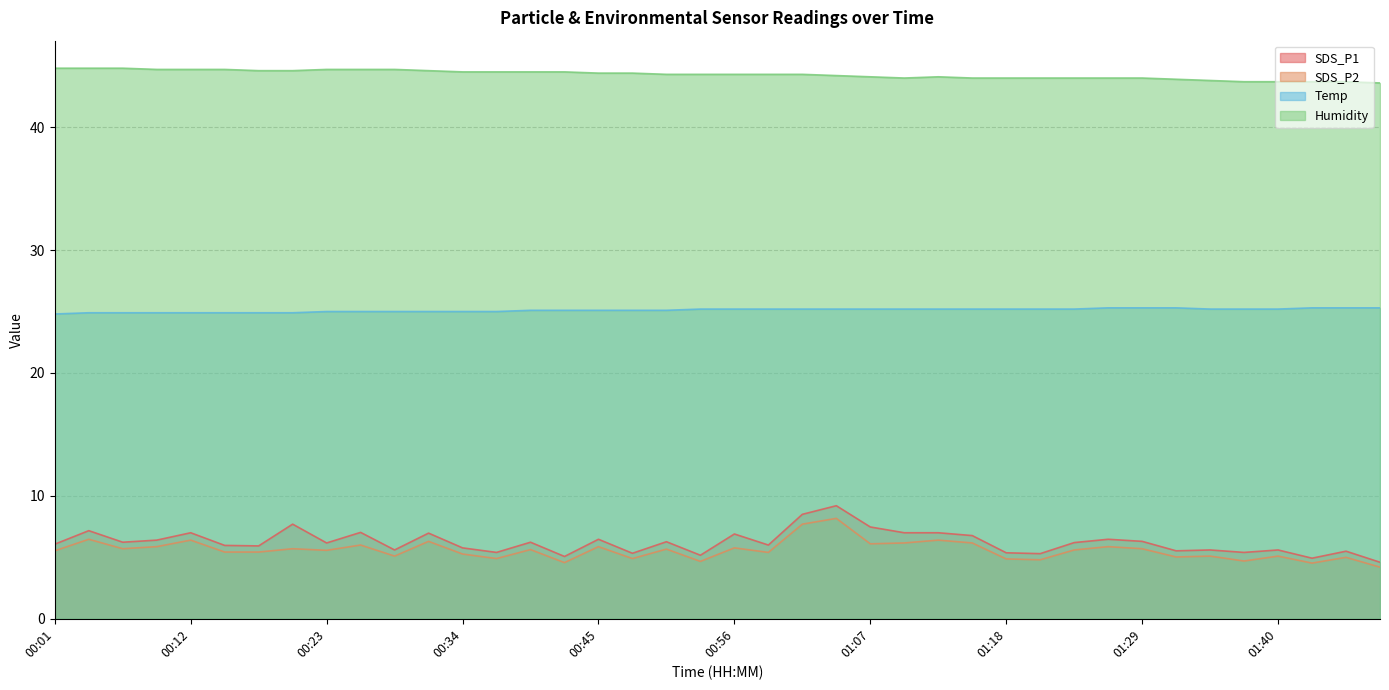

What position from the left is 00:03?

2